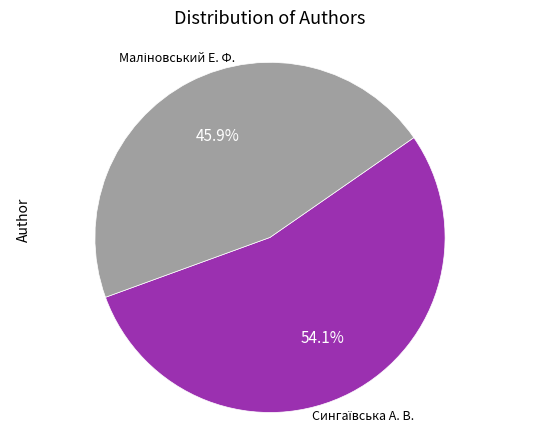

How many slices are in this pie chart?

2